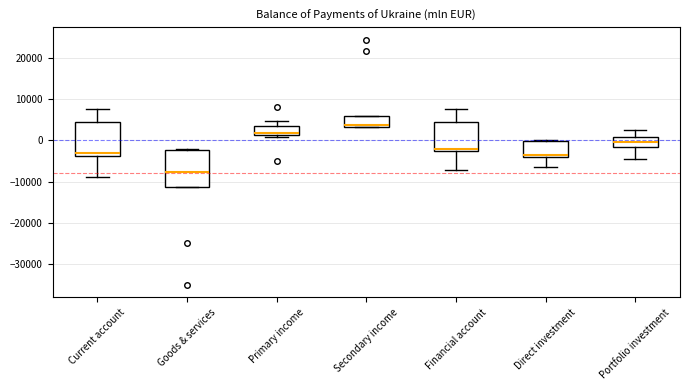

Where is the upper edge of the box for Current account on the y-axis? The values are not printed on the chart, so give them approximately, as read against the axis.

5000